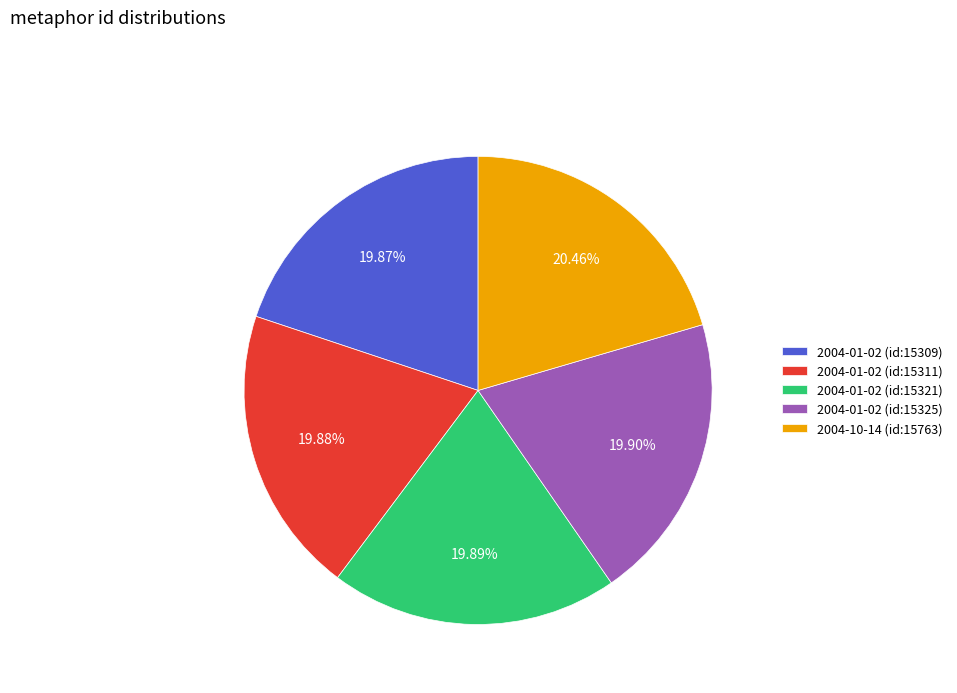

Between 2004-01-02 (id:15325) and 2004-10-14 (id:15763), which is larger?

2004-10-14 (id:15763)